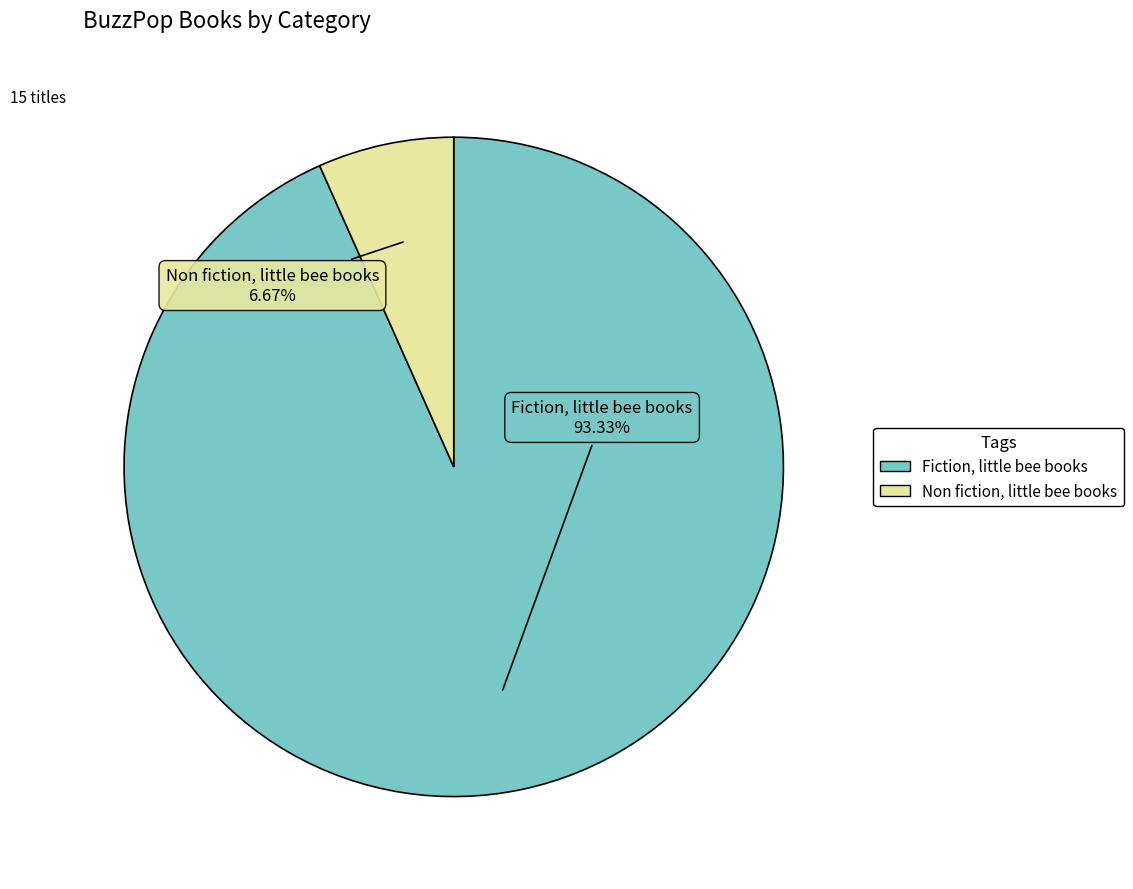

Rank the categories by value from highest to lowest.

Fiction, little bee books, Non fiction, little bee books